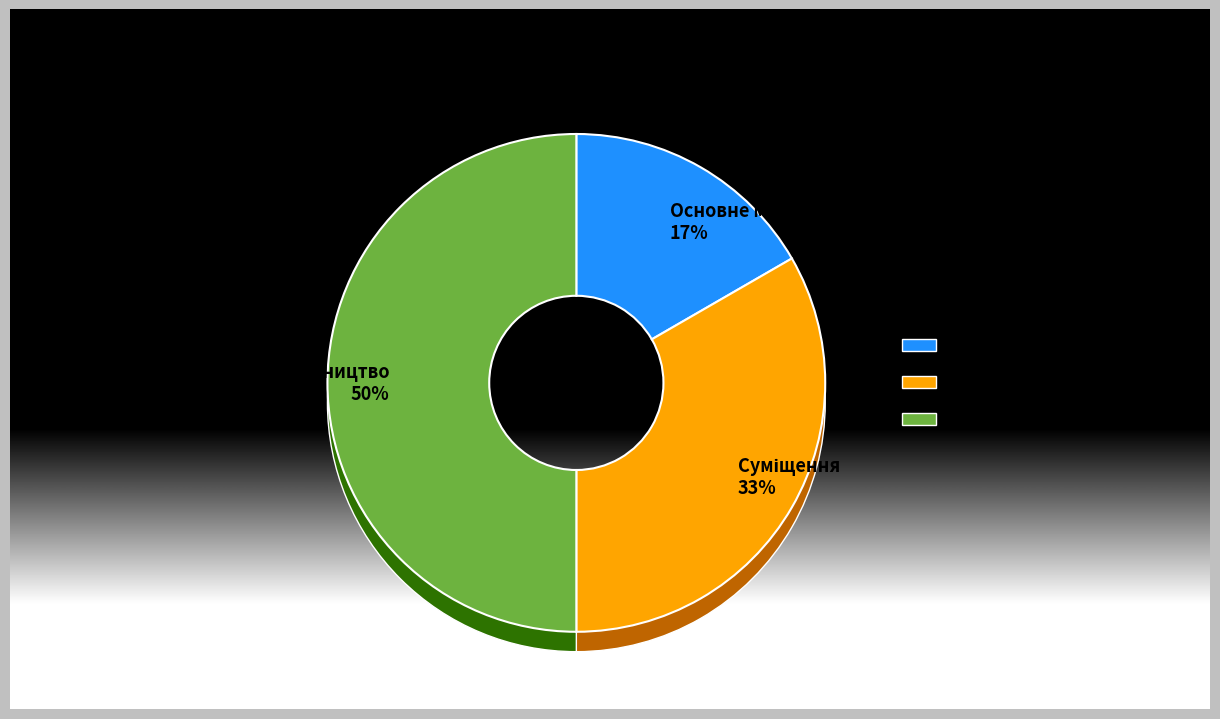

Which category has the smallest portion of the pie?

Основне місце роботи